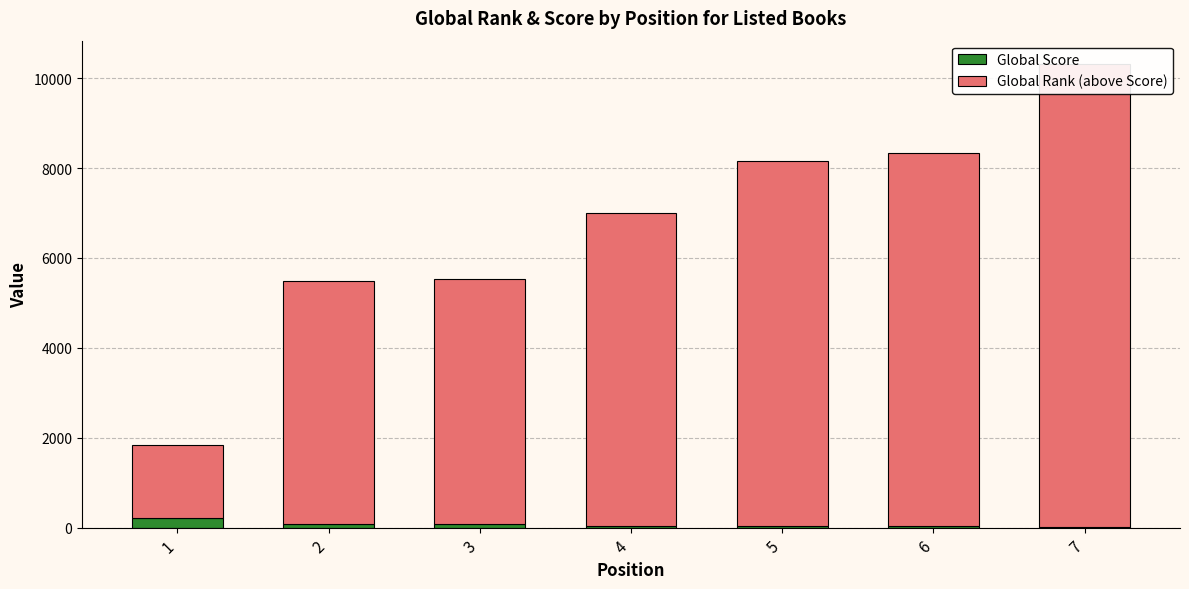

Rank the series by their maximum value, from lowest to highest.

Global Score, Global Rank (above Score)